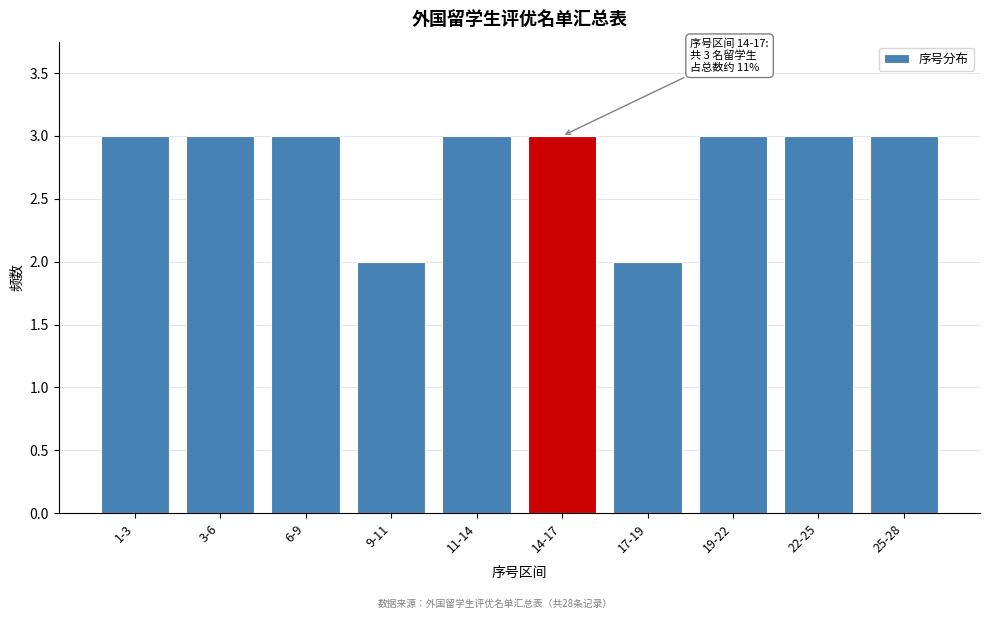

Reading right to left, extract all data points from this chart.

3	3	3	2	3	3	2	3	3	3